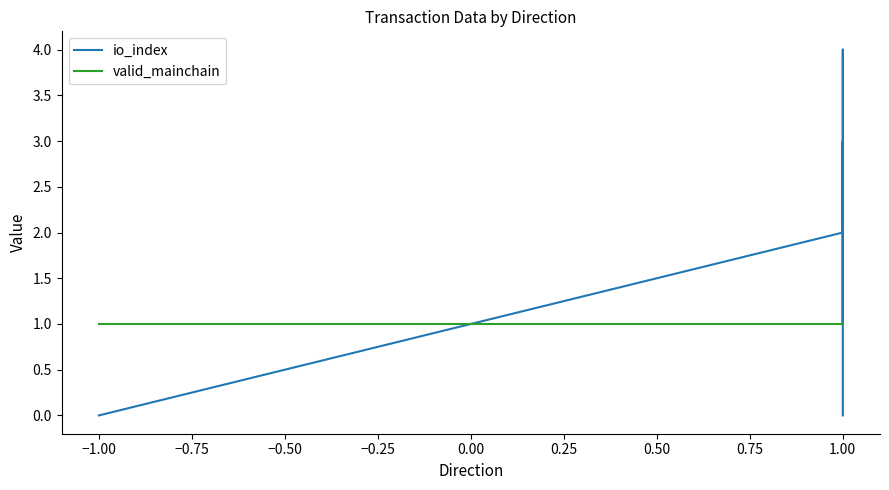

How many lines are shown in the chart?

2